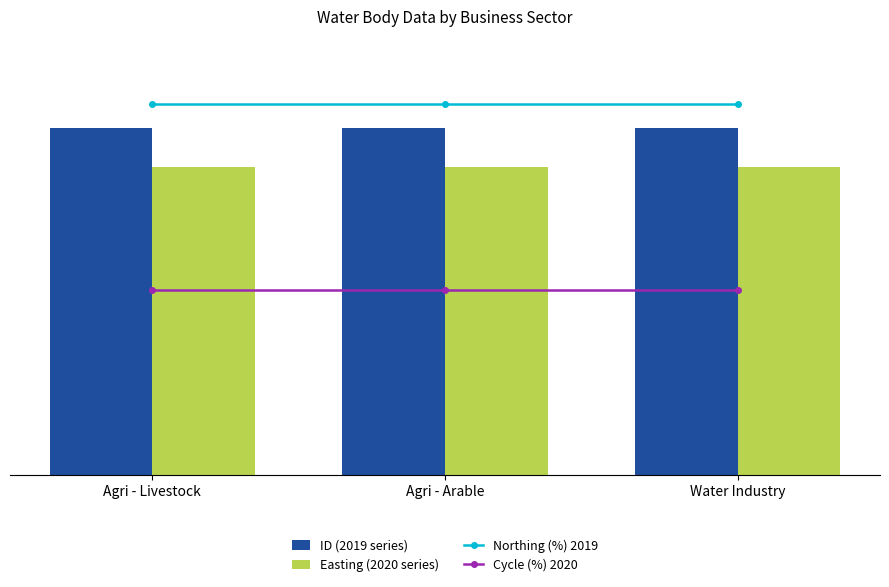

The Easting (2020 series) series shows 491272 at Agri - Arable. True or false?

True